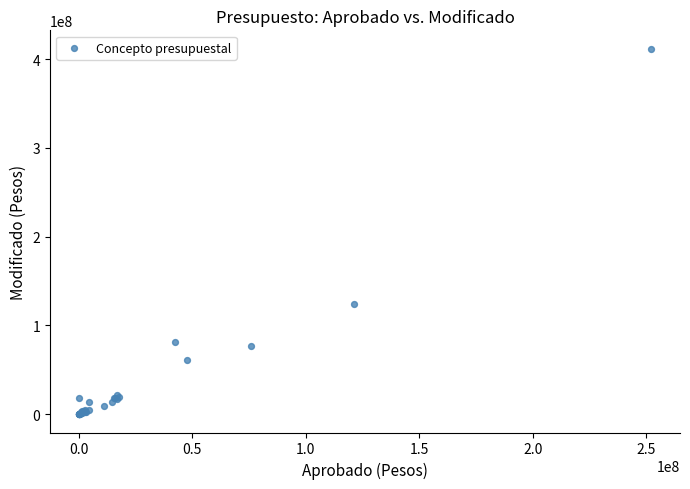

What Y value in the scatter plot is closest to 205899998?

124282280.0